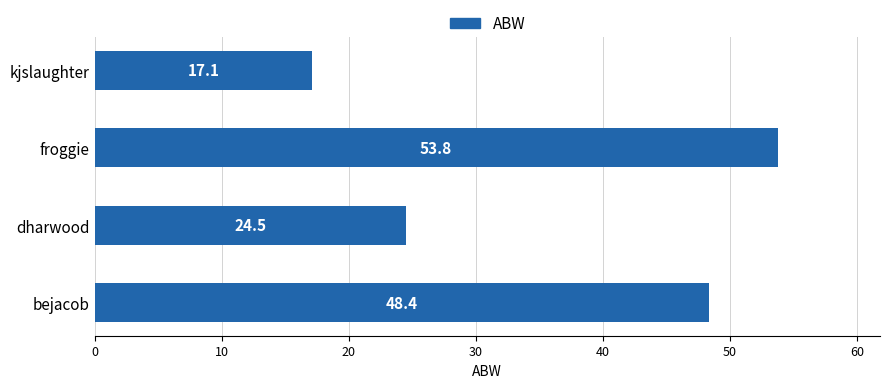

List the labels in order of value, largest first.

froggie, bejacob, dharwood, kjslaughter